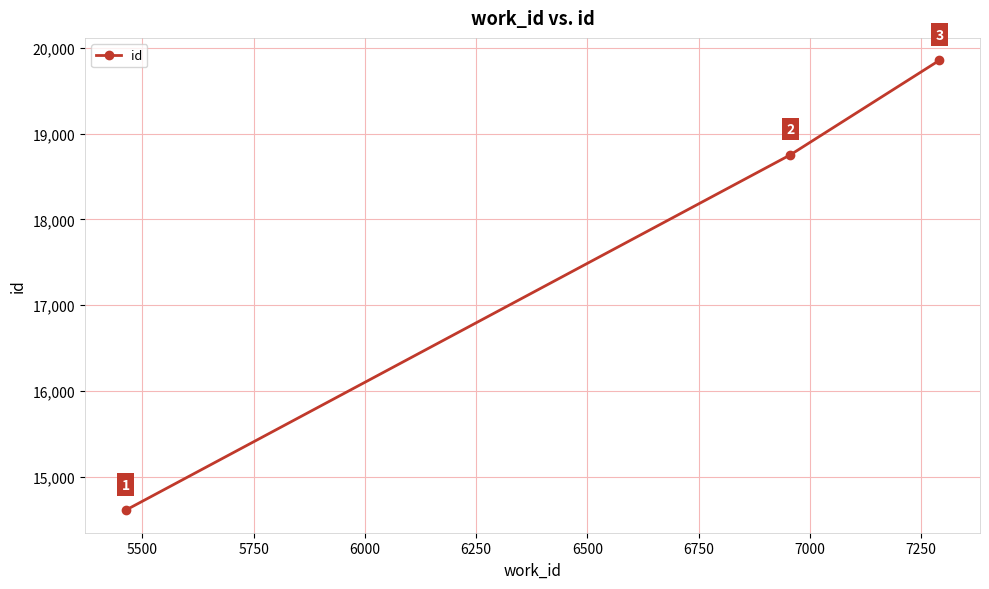

How many lines are shown in the chart?

1